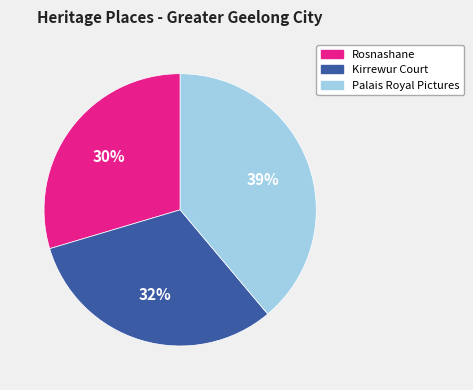

What is the smallest slice in the pie chart?

Rosnashane